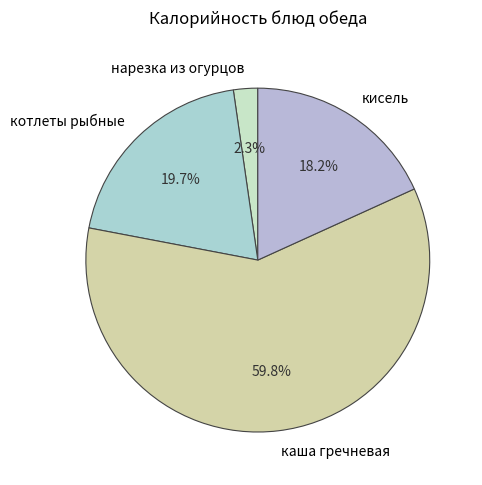

Does кисель account for over 50% of the chart?

No